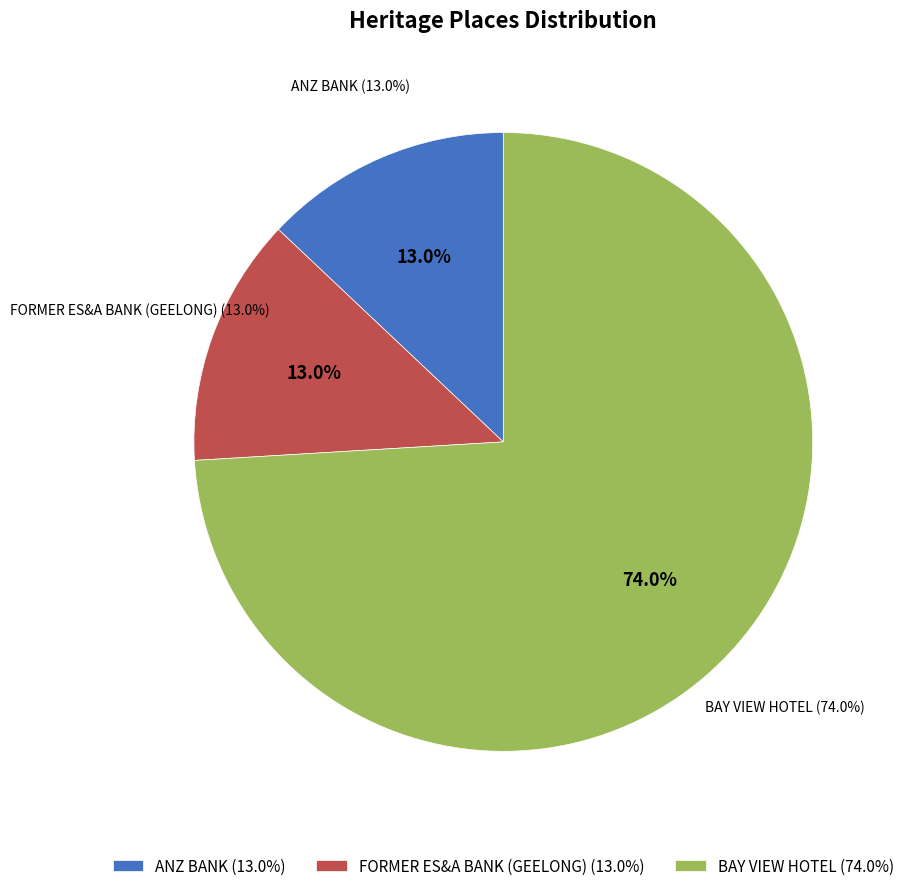

What percentage is NOT represented by FORMER ES&A BANK (GEELONG)?

87.0%